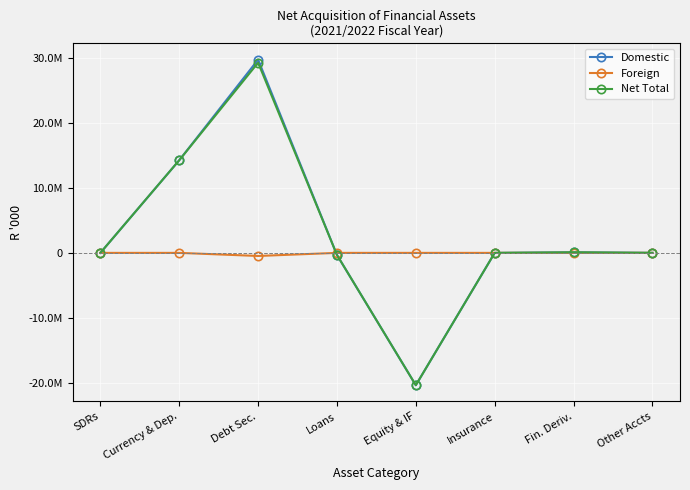

Which series has the widest spread of values?

Domestic